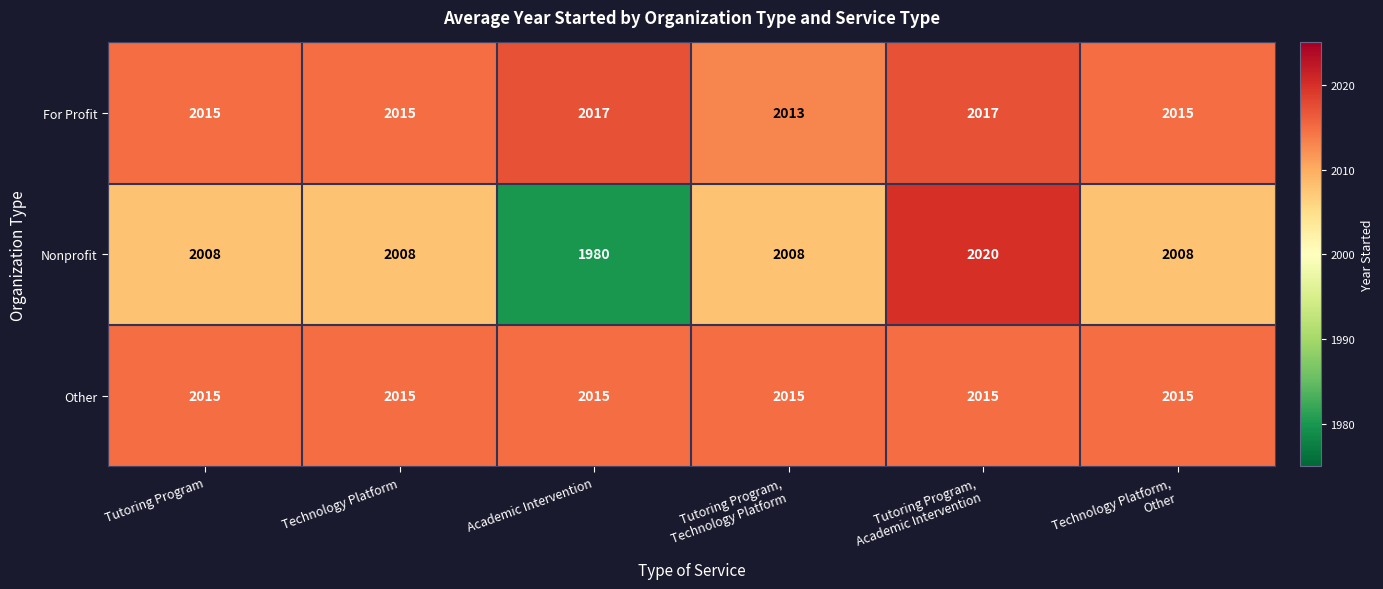

True or false: Nonprofit has a value of 1097 at Technology Platform.

False